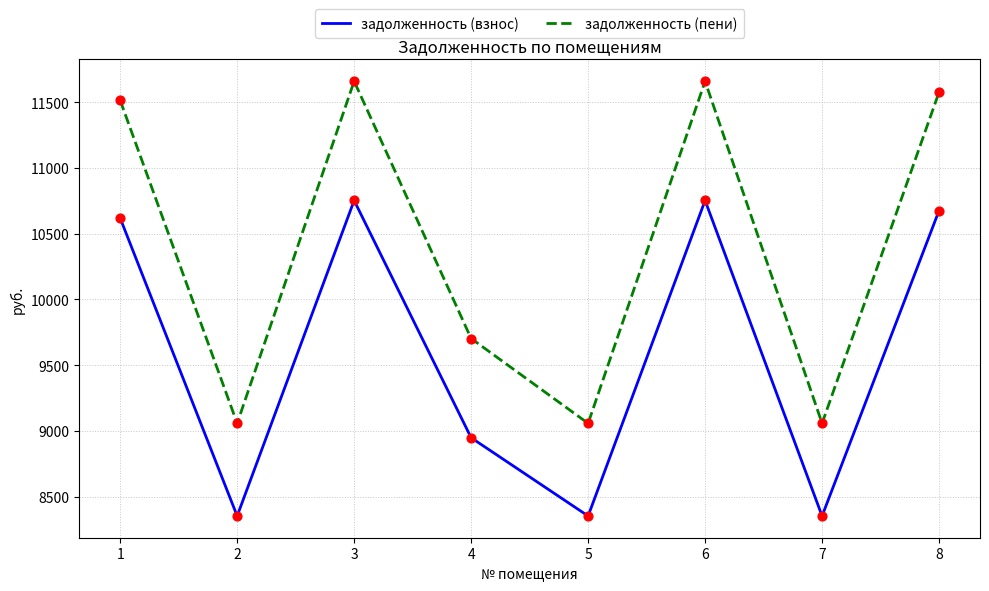

Is the value of задолженность (пени) at 1 greater than the value of задолженность (взнос) at 3?

Yes